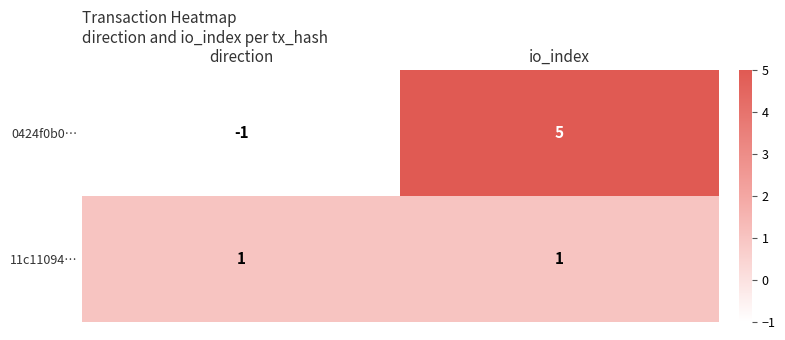

Rank the series at io_index from highest to lowest value.

0424f0b0…, 11c11094…